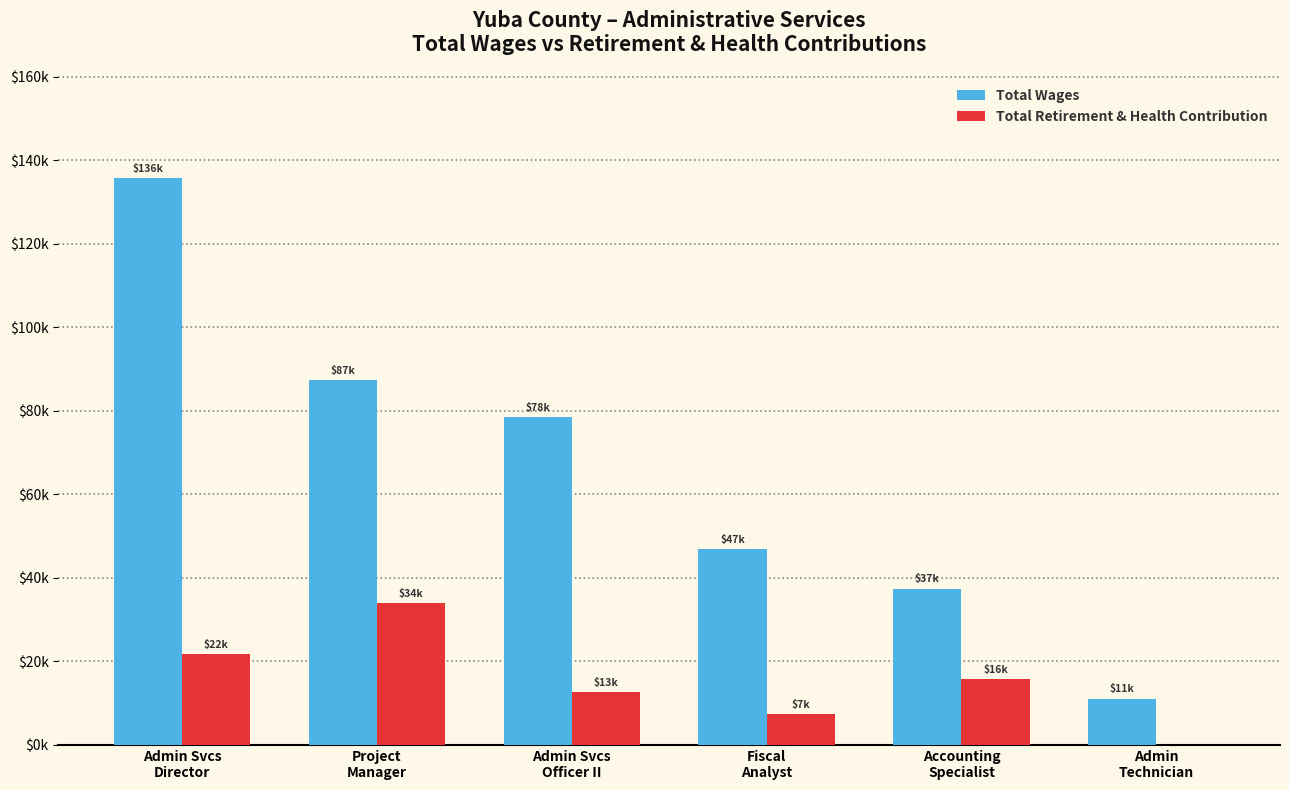

What is the lowest value of the Total Wages series?

11100